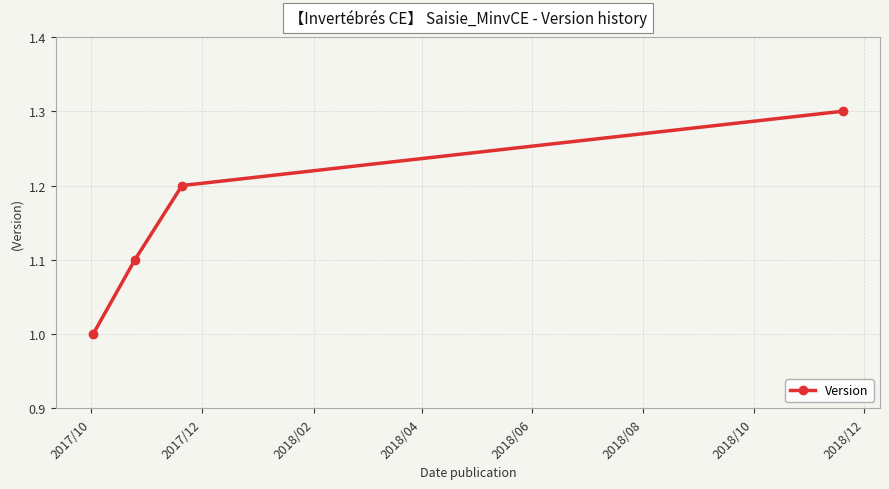

What is the value of the 2nd point from the left?

1.1